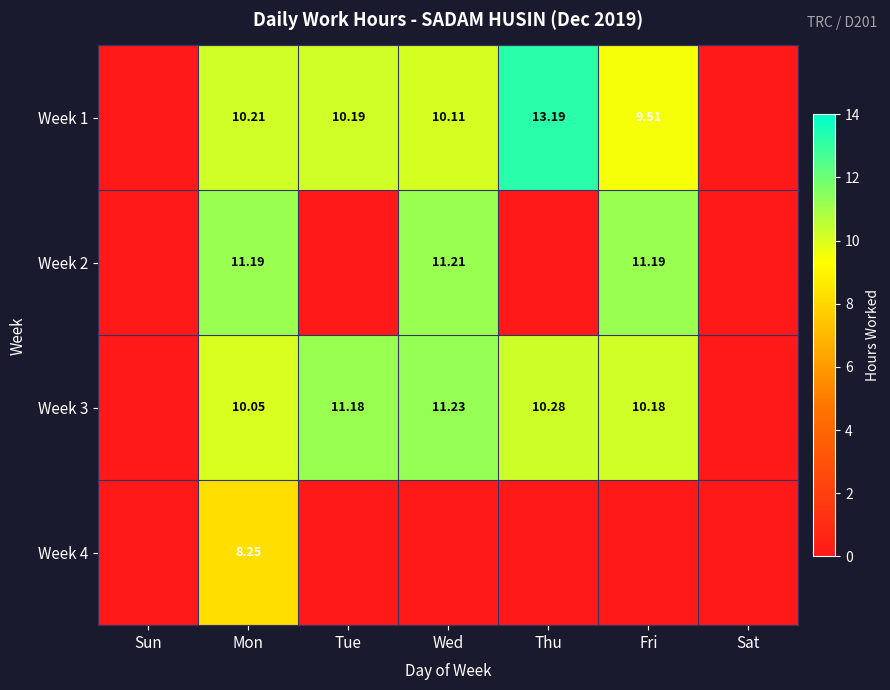

Which has a higher value, Mon or Tue?

Mon